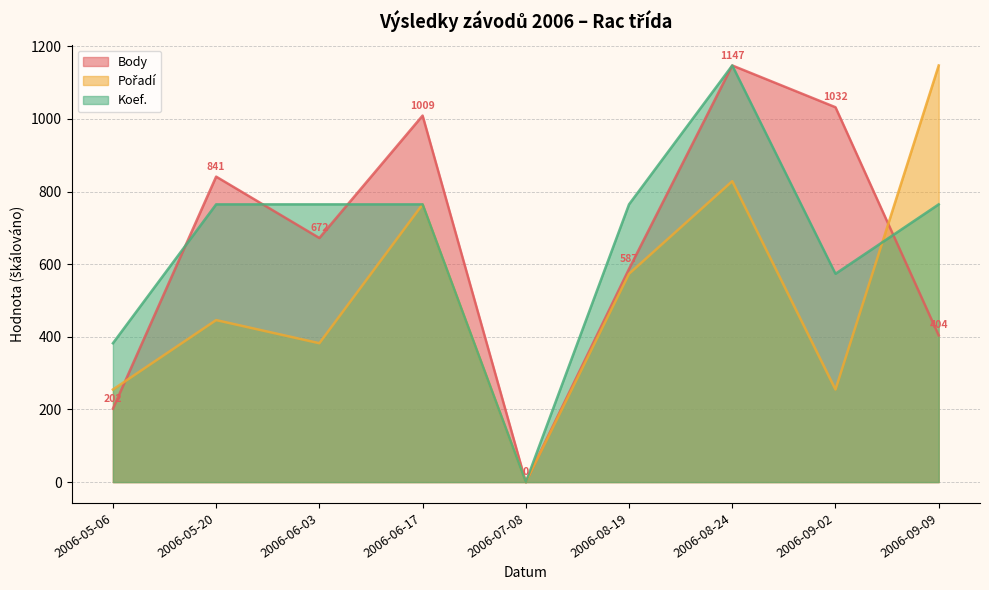

Between 2006-08-24 and 2006-08-19, which is larger?

2006-08-24